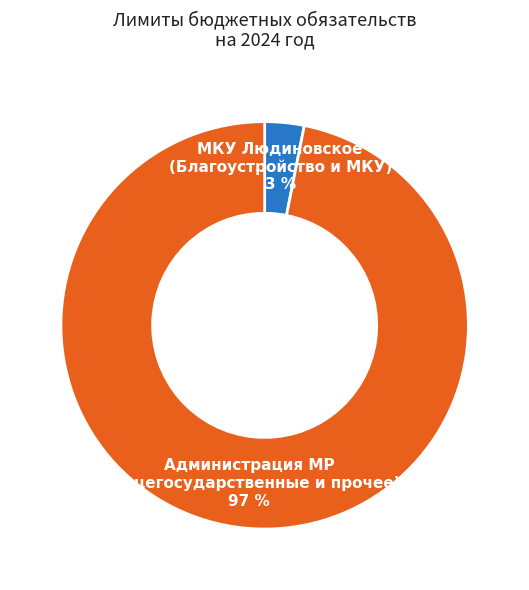

To the nearest percent, what is the difference between the largest and smallest slice percentages?

94%